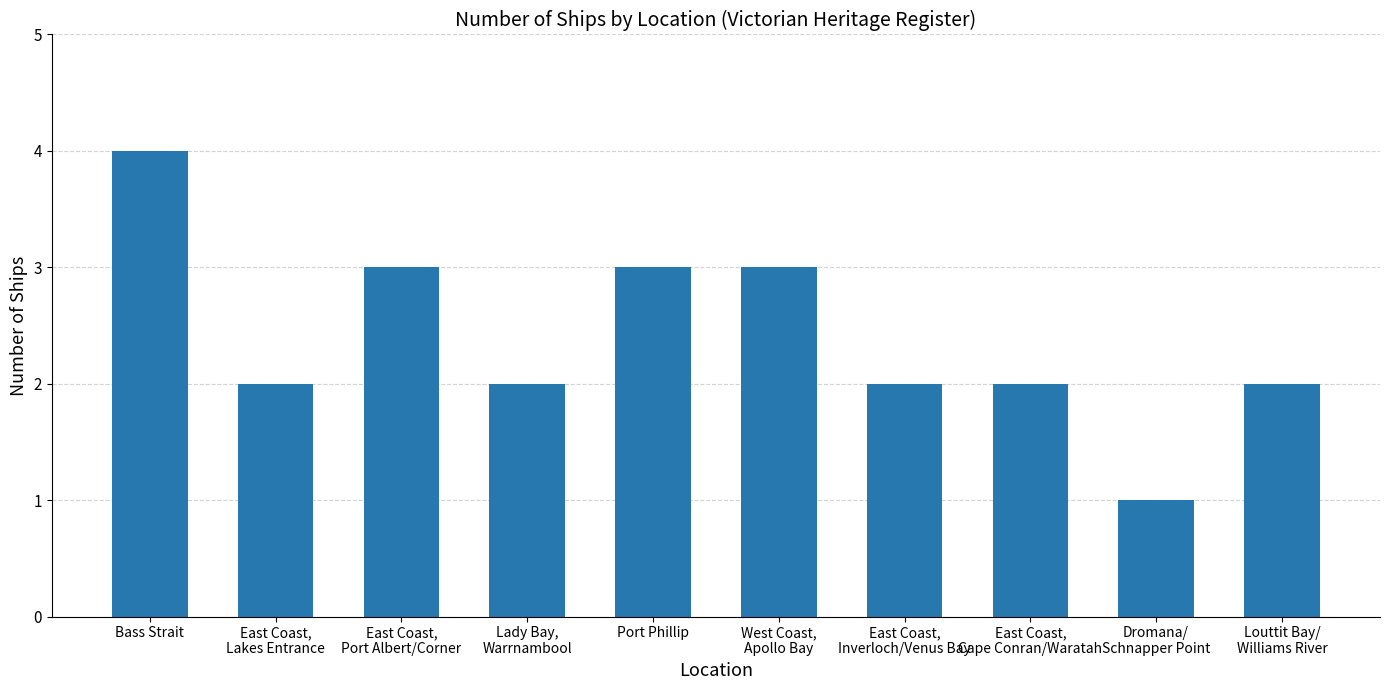

Between Port Phillip and Bass Strait, which is larger?

Bass Strait